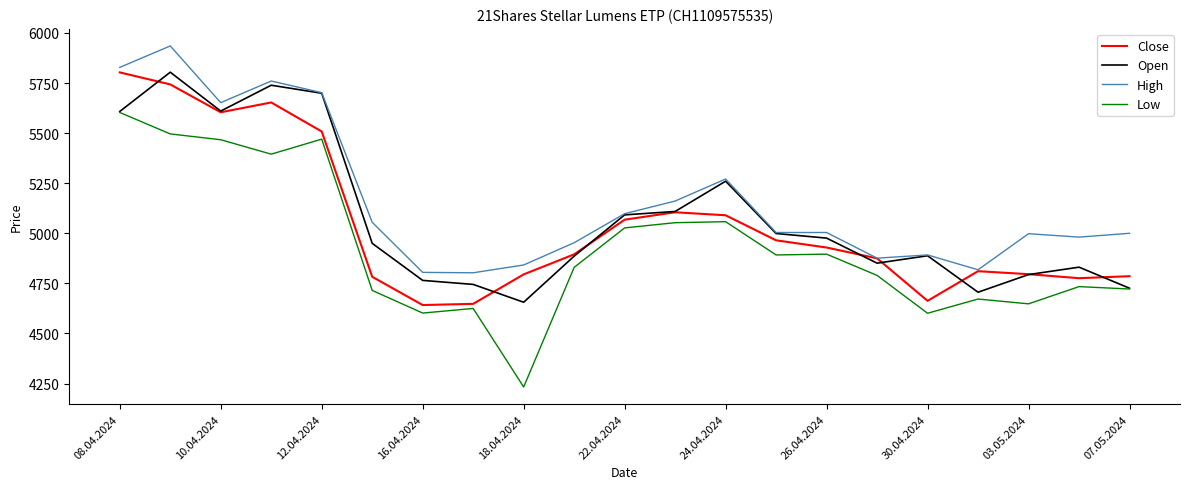

What is the minimum value shown in the chart?

4233